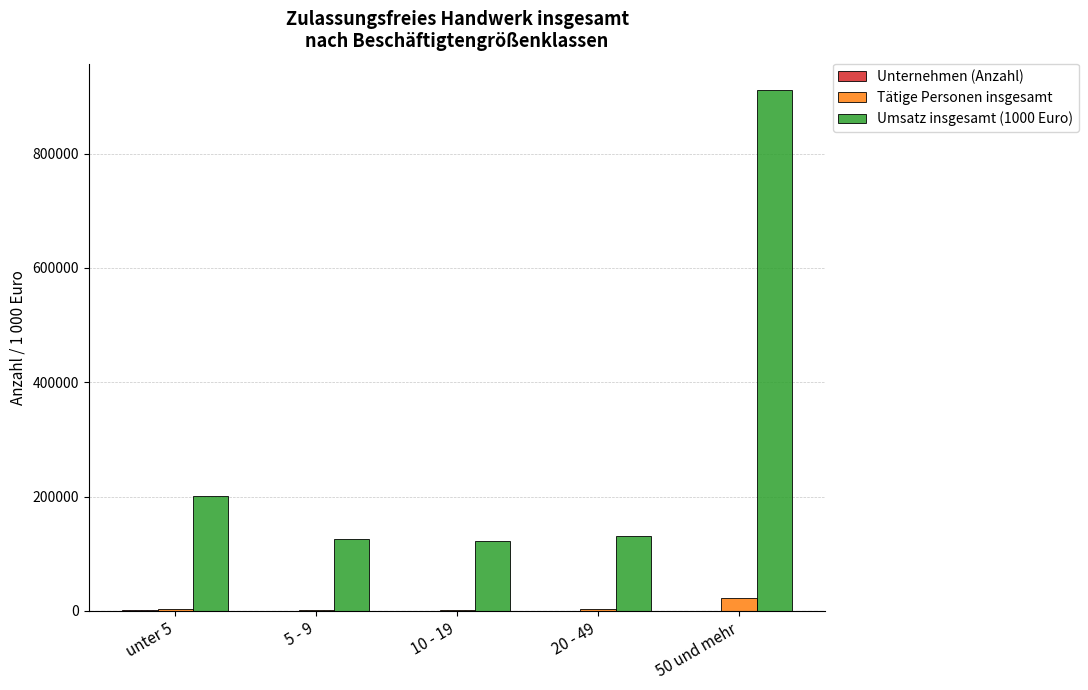

At which category is the sum across all series the highest?

50 und mehr